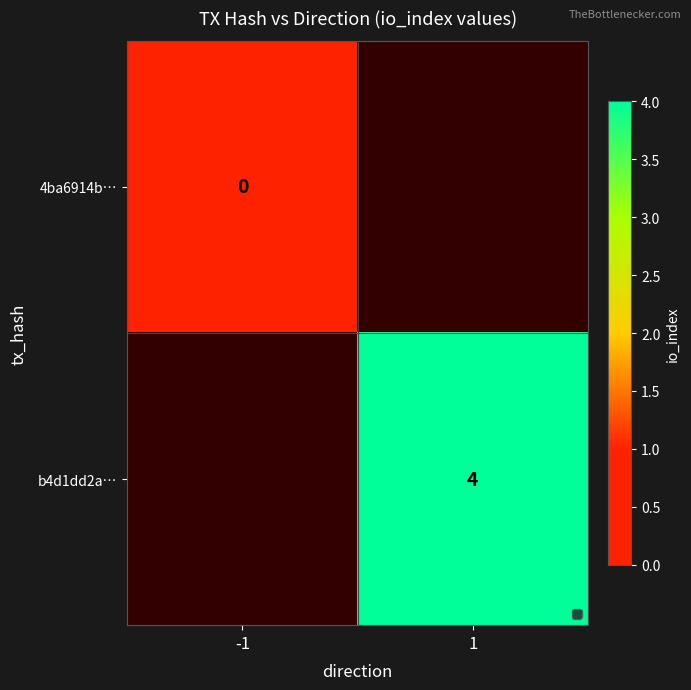

Is the value of b4d1dd2a… at 1 greater than the value of 4ba6914b… at -1?

Yes